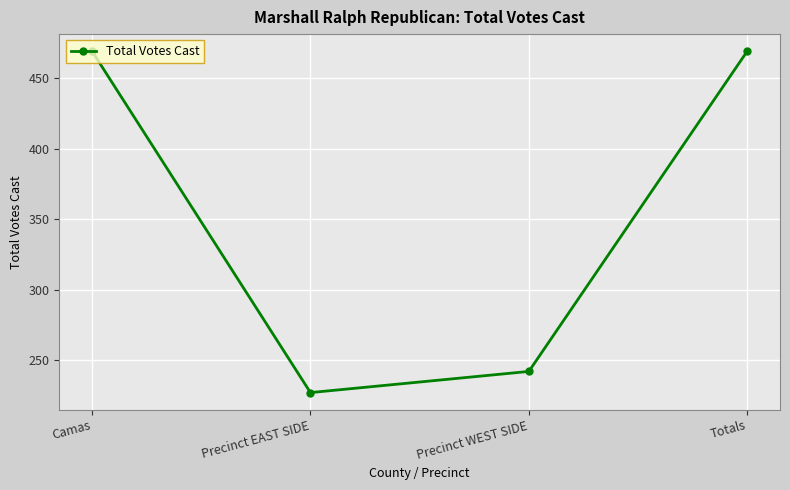

What is the ratio of the value at Camas to the value at Precinct EAST SIDE?

2.1